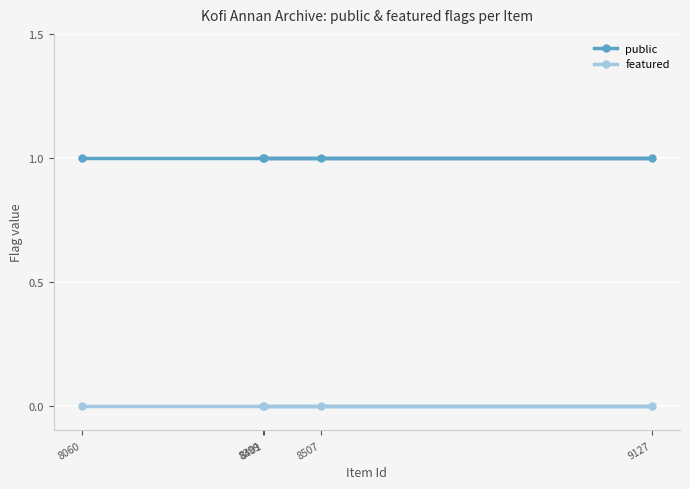

What is the spread (max minus min) of values at 8507?

1